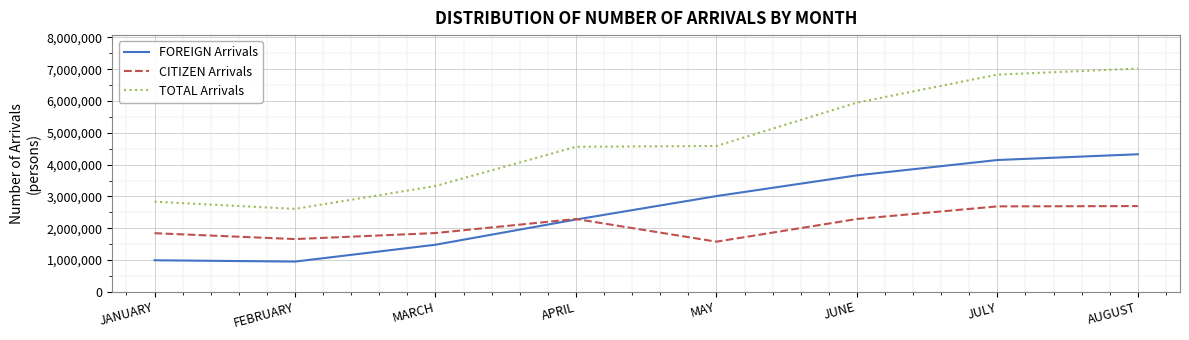

Is this an area chart (filled region under the line)?

No